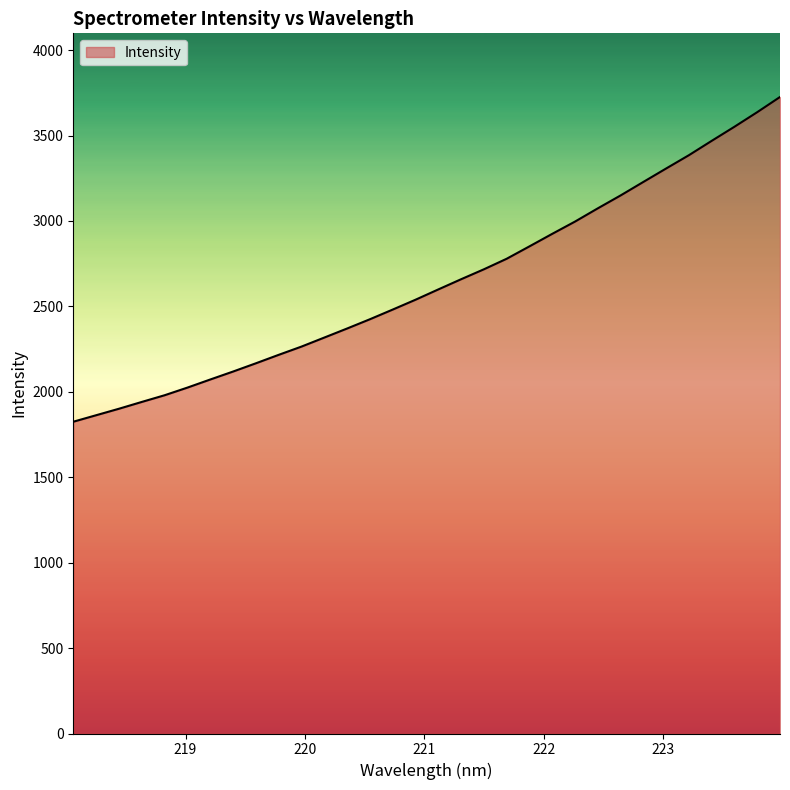

What is the minimum value shown in the chart?

1825.0